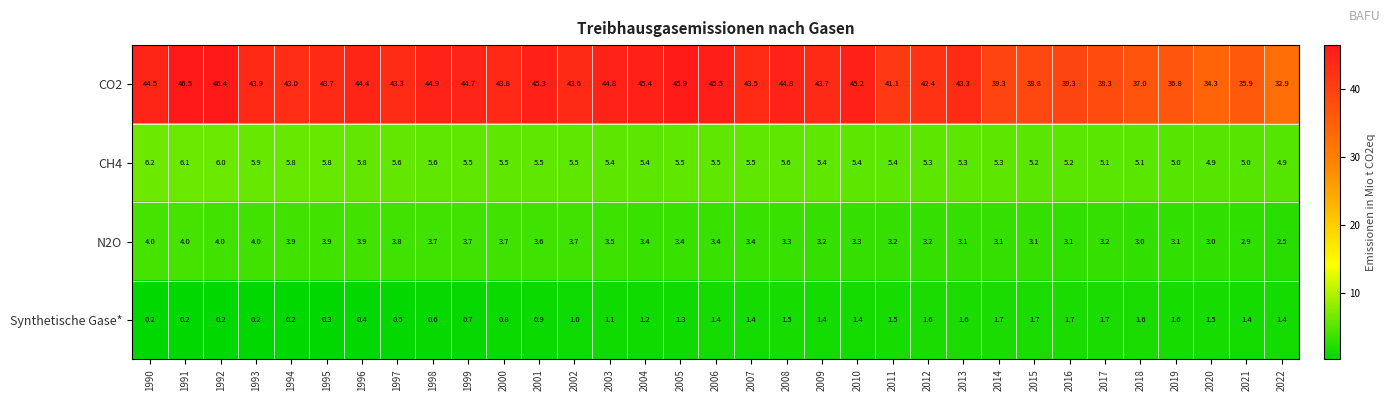

How many values in the CH4 series are below 5?

2